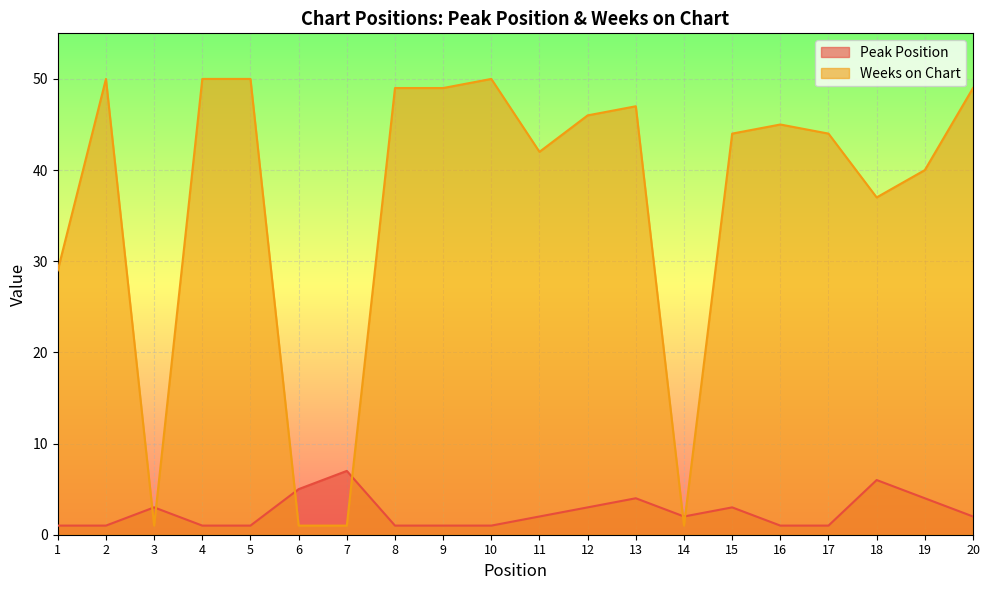

Rank the series at 1 from lowest to highest value.

Peak Position, Weeks on Chart